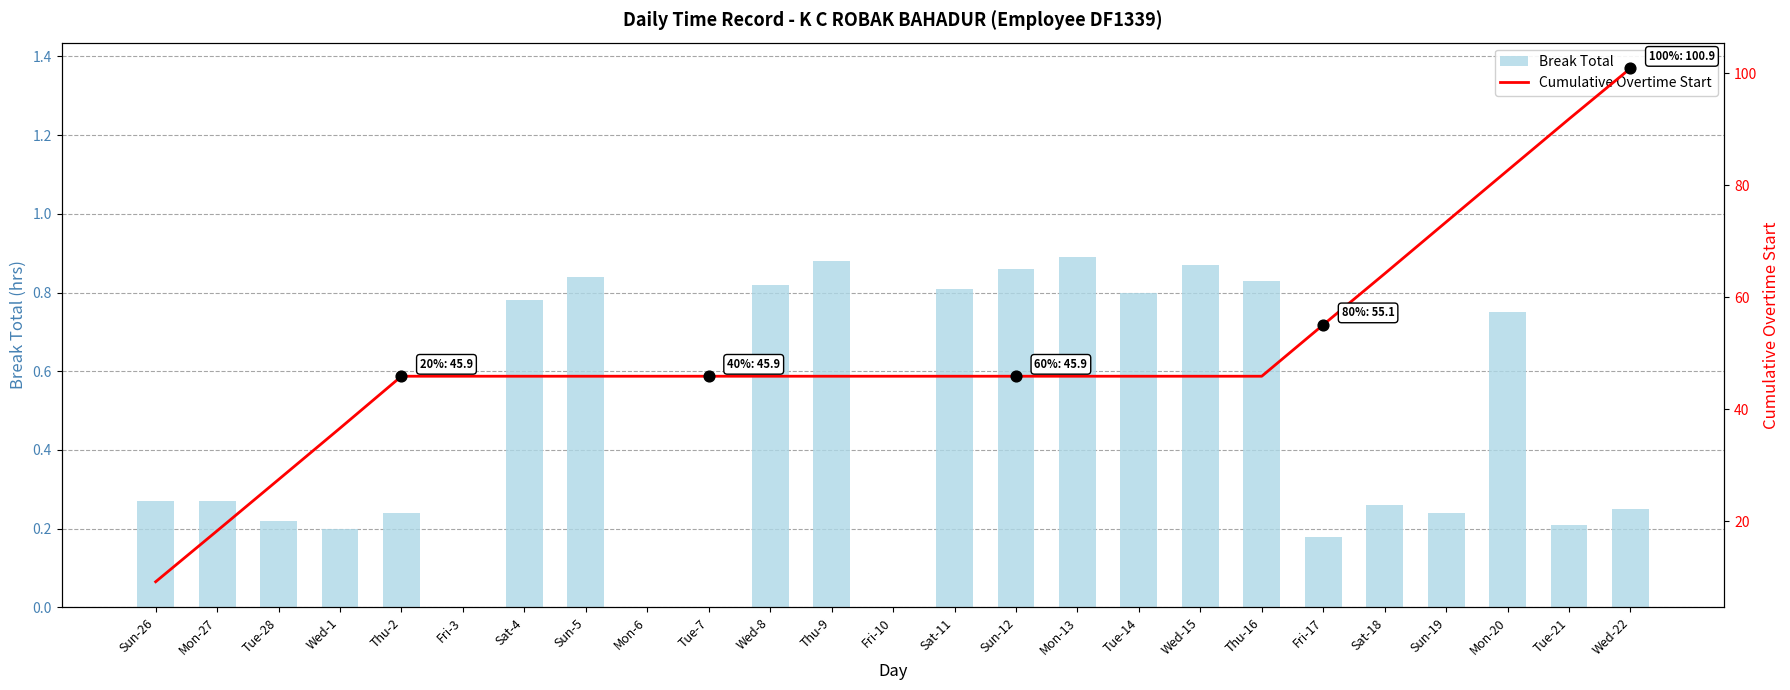

At how many categories does at least one series exceed 59?

5